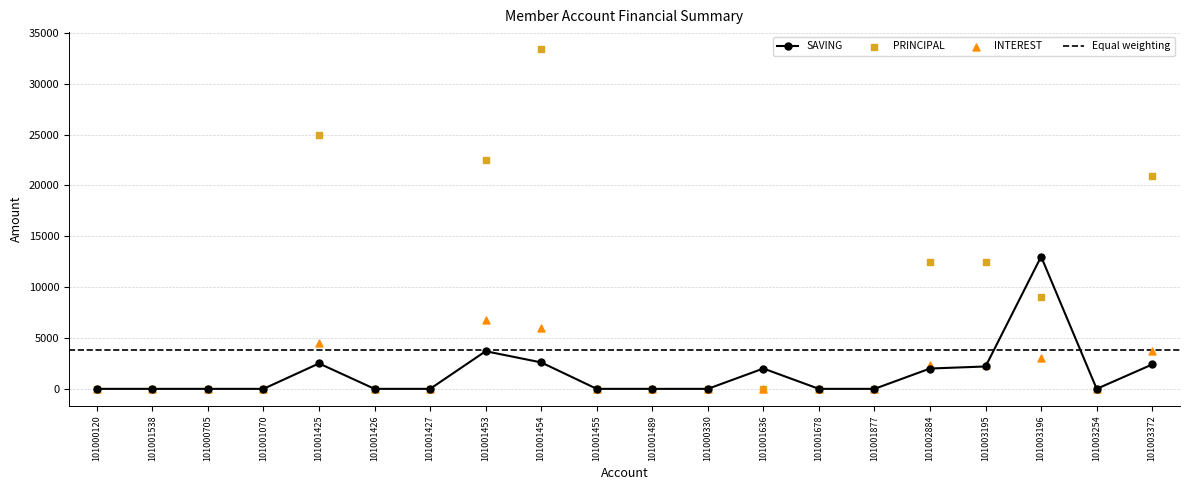

What is the total value across all series at 101002884?

16800